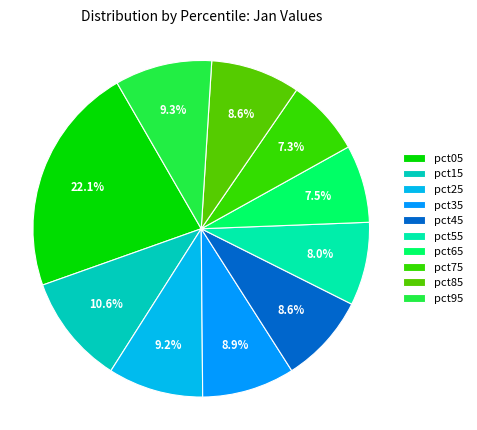

What is the total percentage of pct45 and pct05?

30.7%